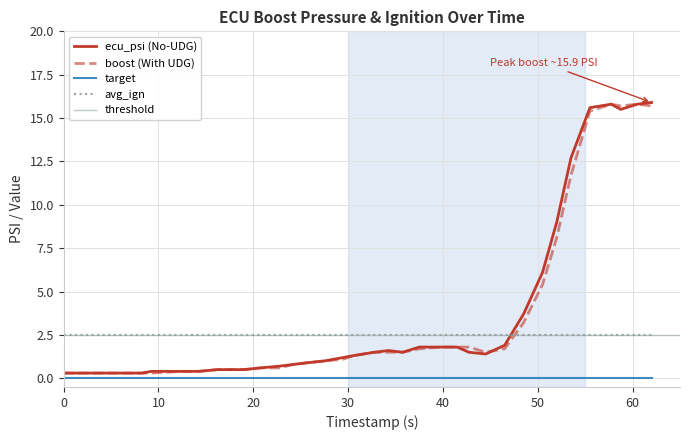

Which series has the largest total across all categories?

ecu_psi